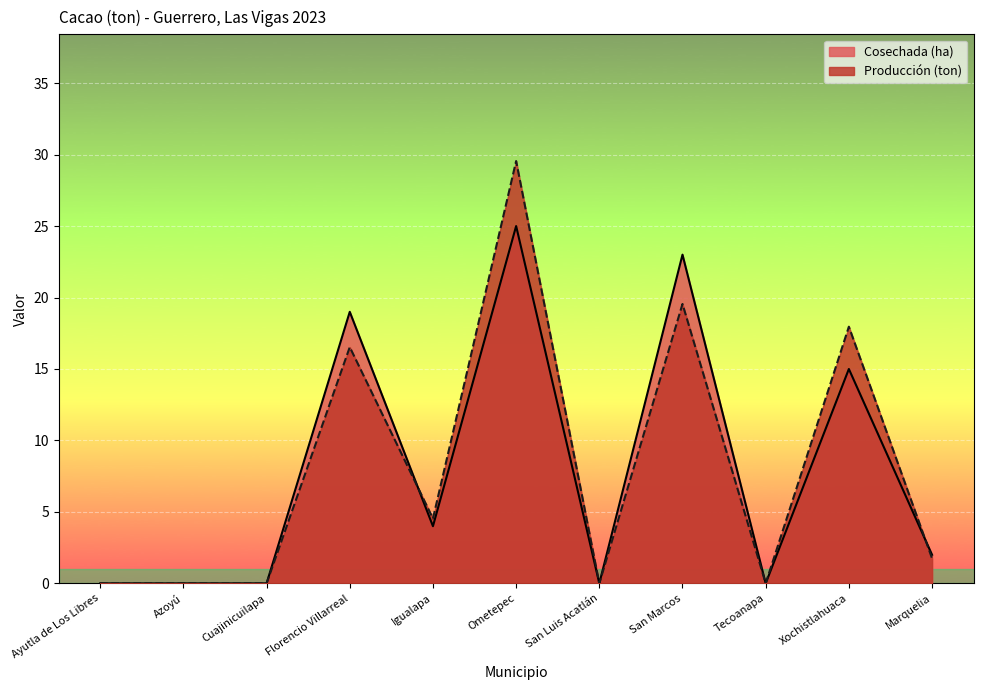

How many interior local peaks does the Cosechada (ha) series have?

4